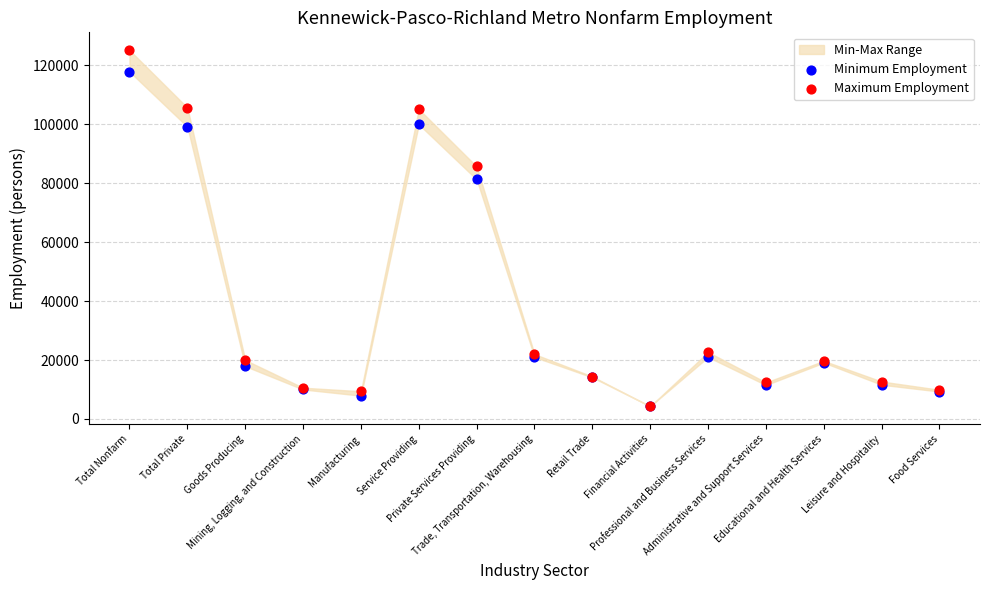

Which series has the widest spread of Y values?

Maximum Employment